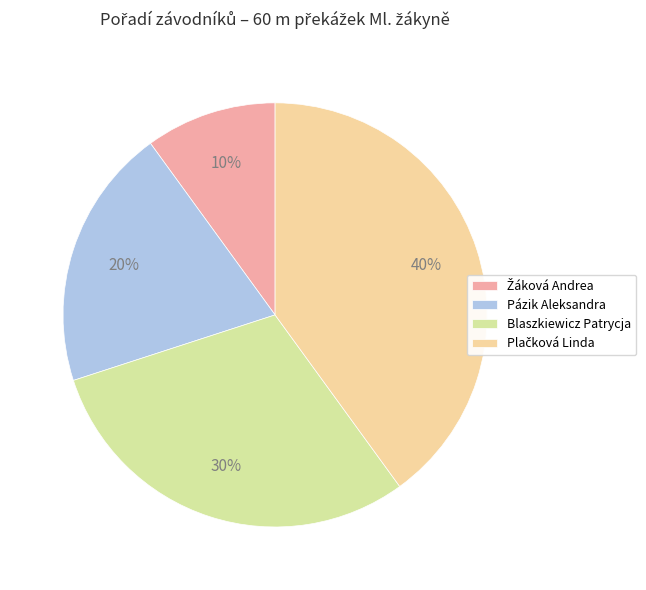

Count the number of slices in the pie.

4